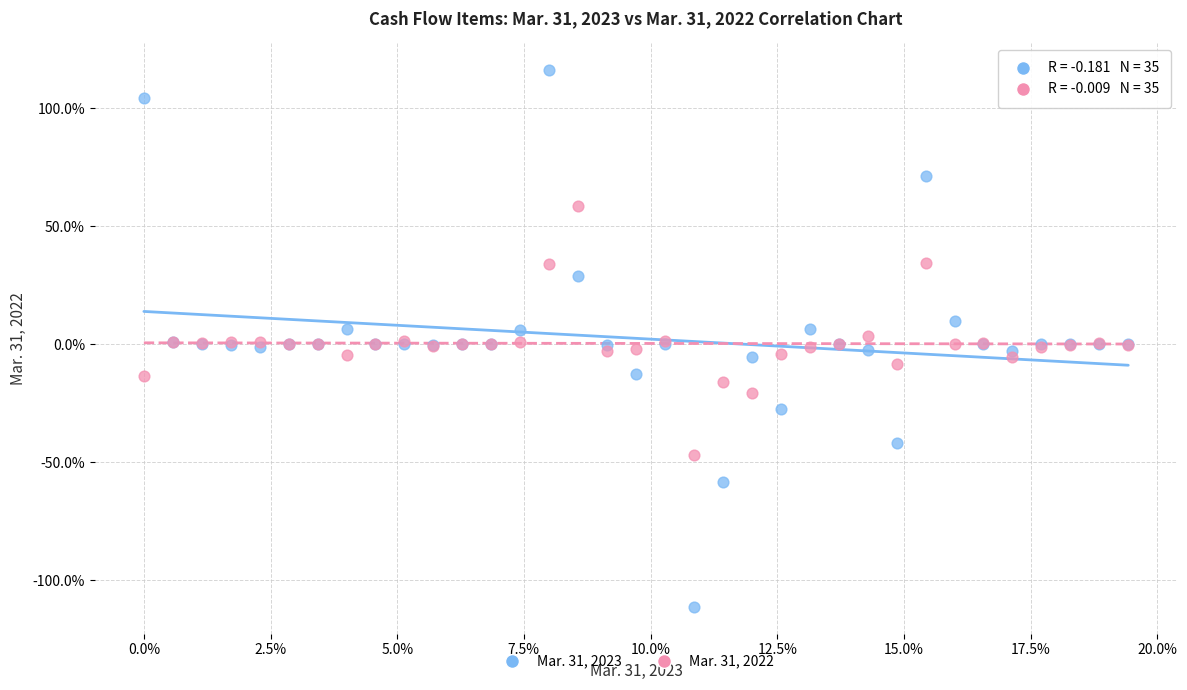

Which series reaches the minimum Y coordinate?

Mar. 31, 2023